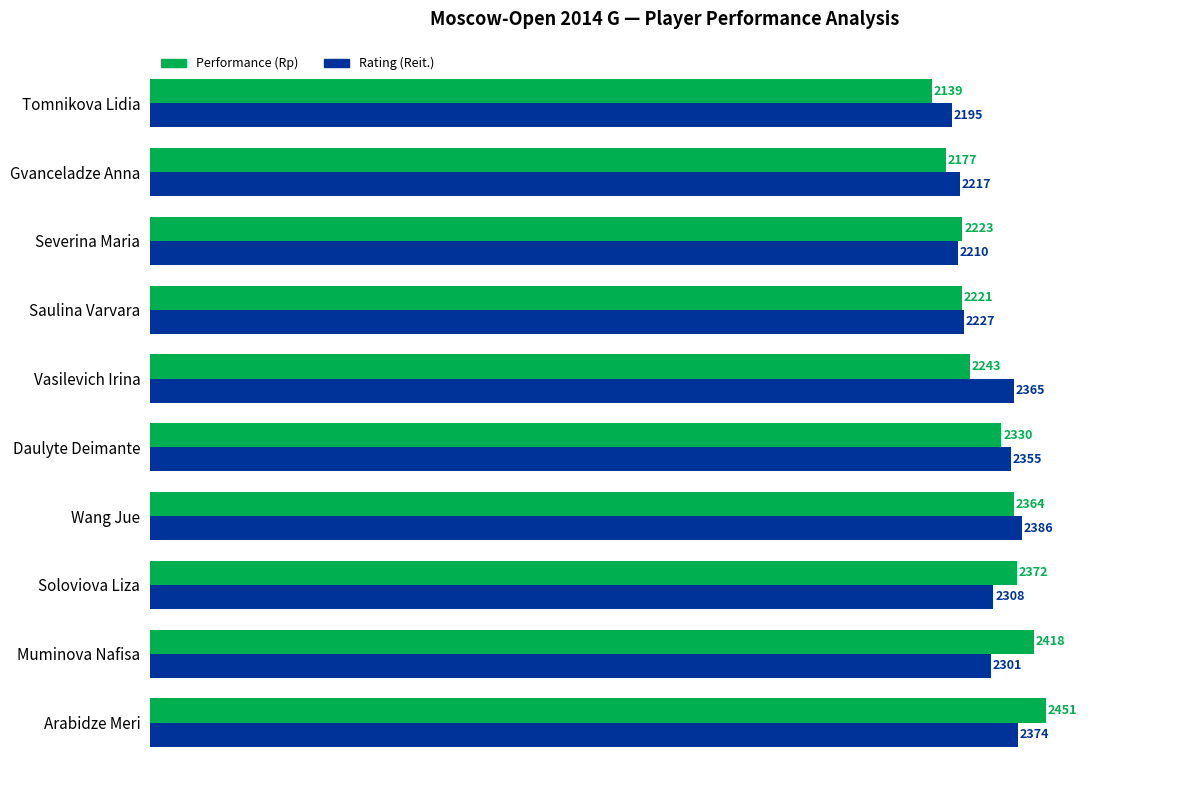

What is the total value across all series at Daulyte Deimante?

4685